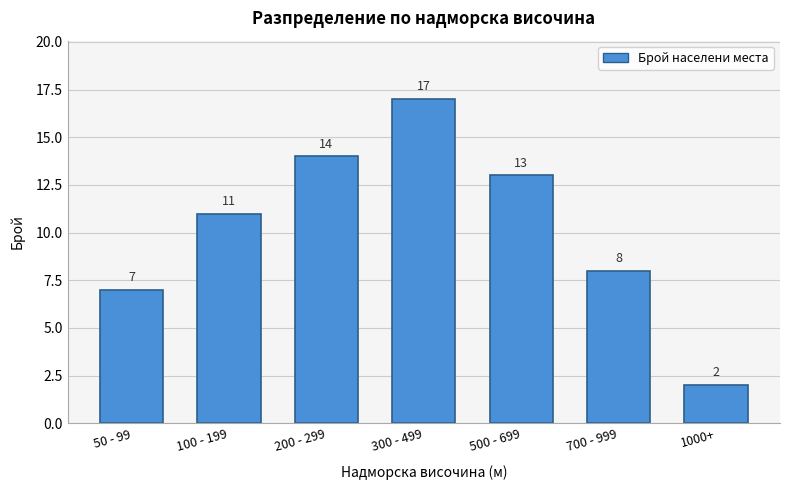

Reading left to right, list all the values displayed in this chart.

50 - 99=7	100 - 199=11	200 - 299=14	300 - 499=17	500 - 699=13	700 - 999=8	1000+=2